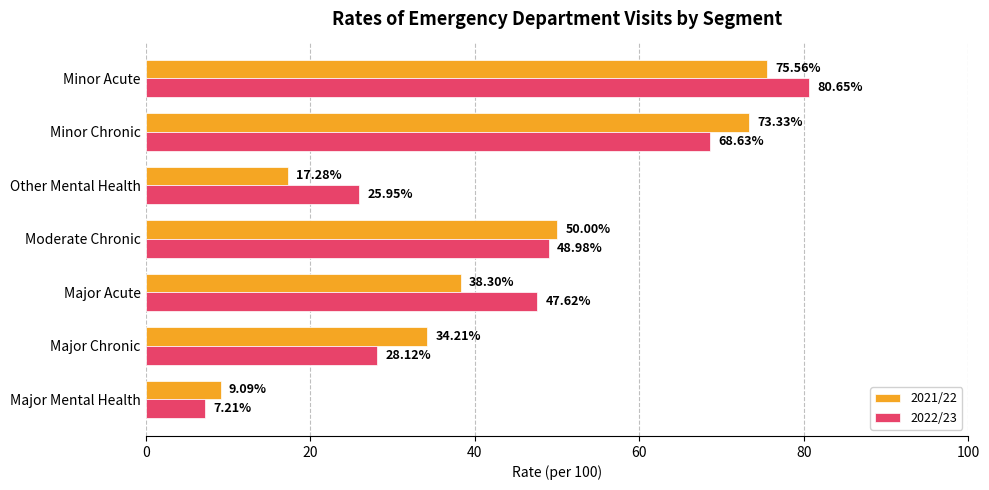

At which label does 2022/23 reach its minimum?

Major Mental Health